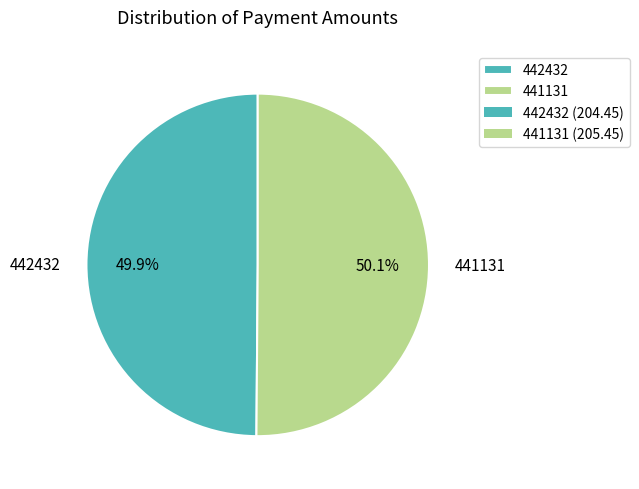

Is there any slice that represents more than half of the pie?

Yes